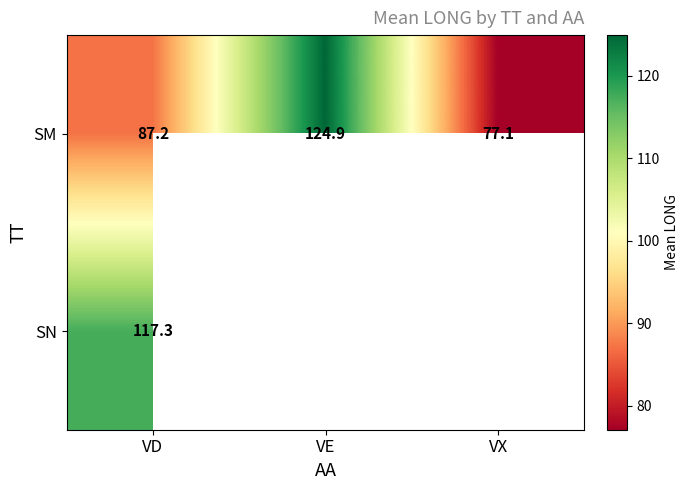

How many series are shown in this chart?

2